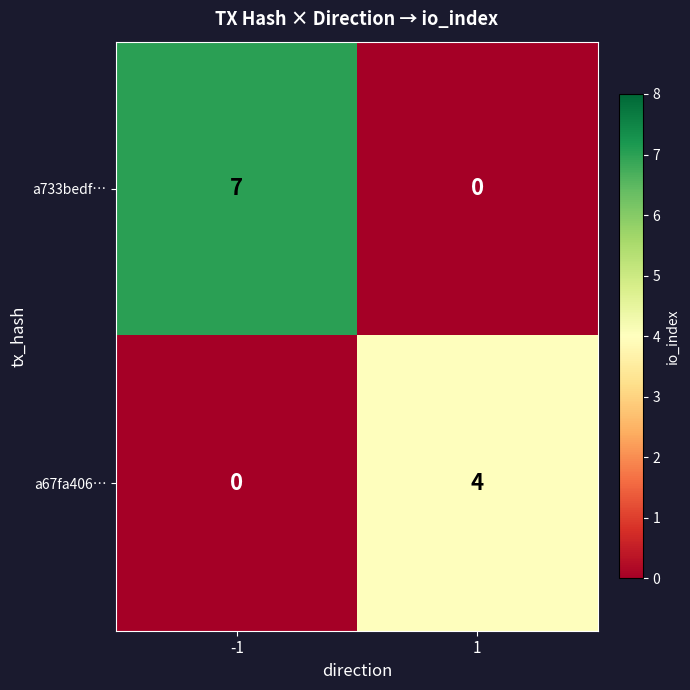

What is the maximum value shown in the chart?

7